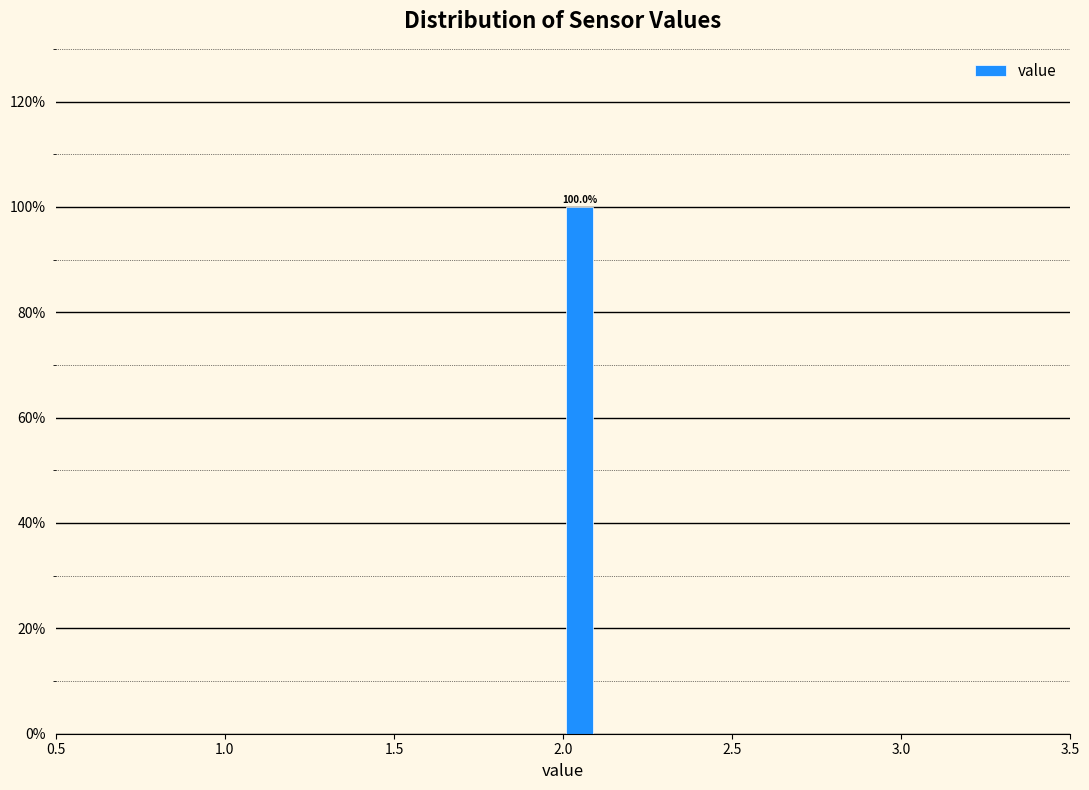

Around what value on the x-axis is the tallest bar? Give the approximate position of its centre, as read against the axis.

2.05